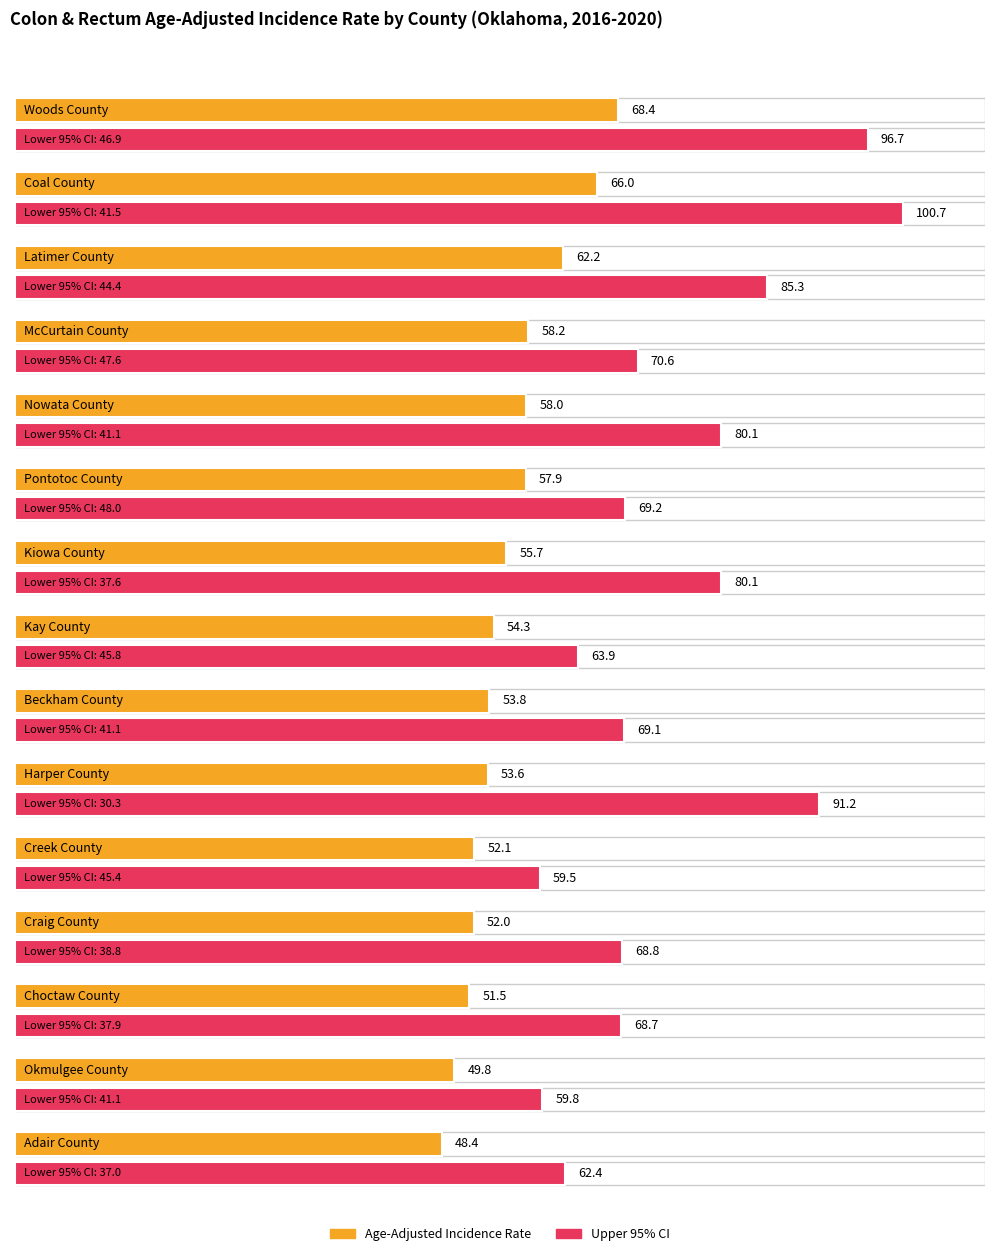

What is the sum of all Age-Adjusted Incidence Rate values?

841.9